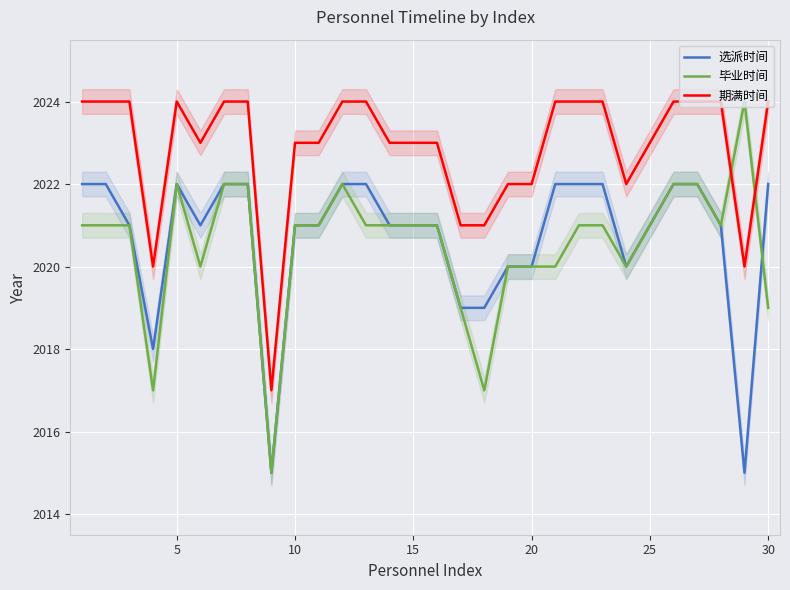

True or false: 期满时间 and 选派时间 intersect in this chart.

False